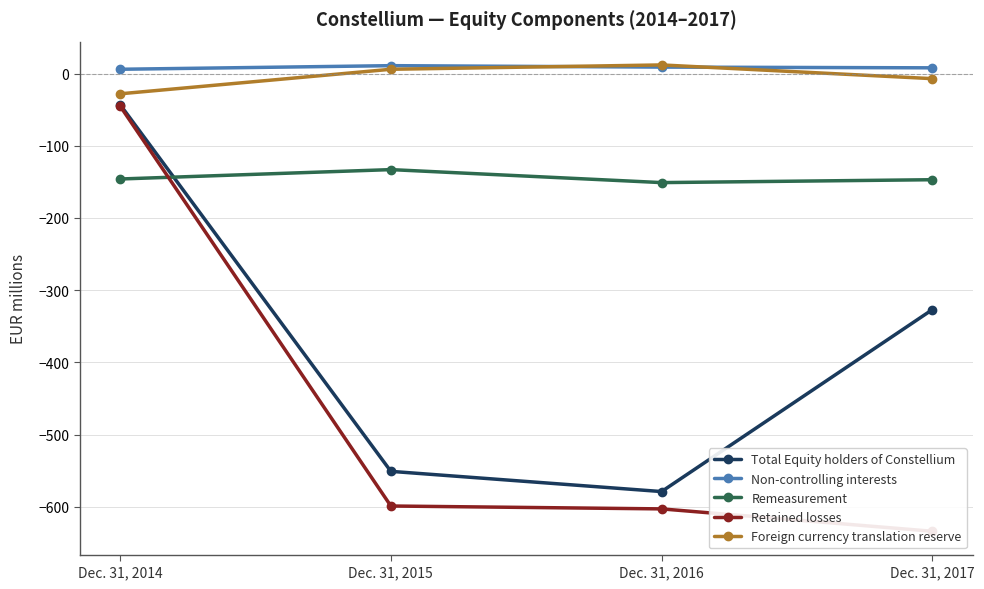

What are all the series names shown in the legend?

Total Equity holders of Constellium, Non-controlling interests, Remeasurement, Retained losses, Foreign currency translation reserve